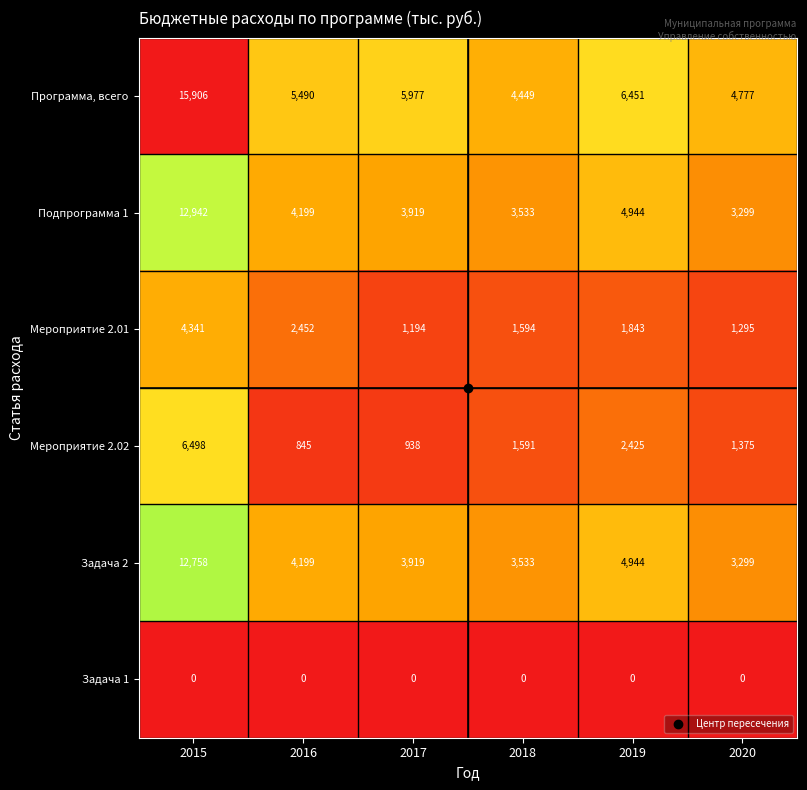

What is the sum of the Программа, всего values at 2017 and 2015?

21883